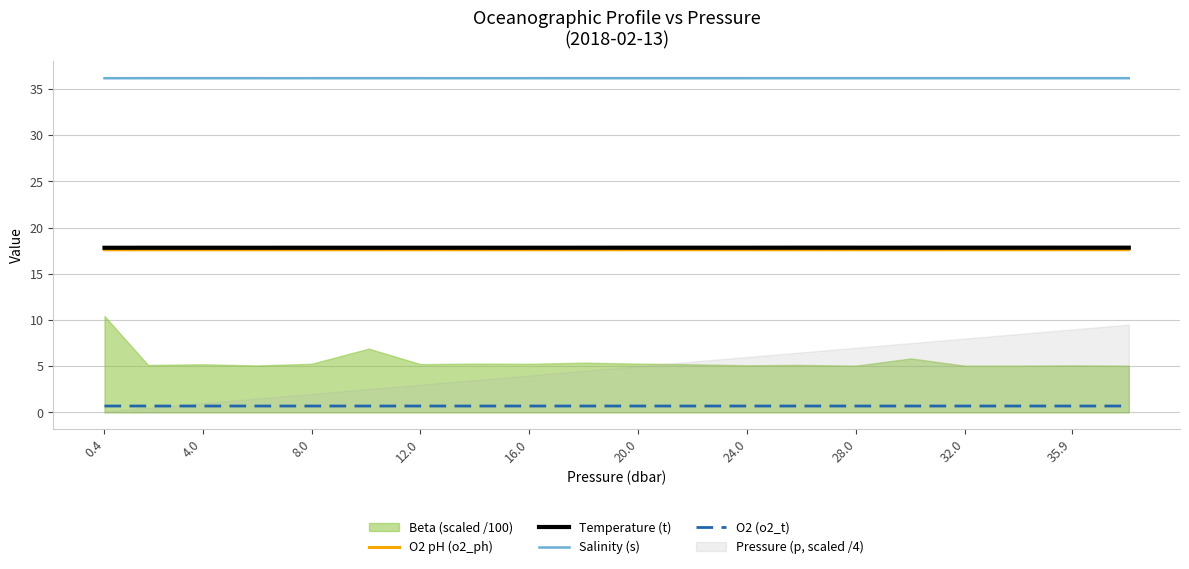

True or false: Temperature (t) and Salinity (s) cross at least once.

False